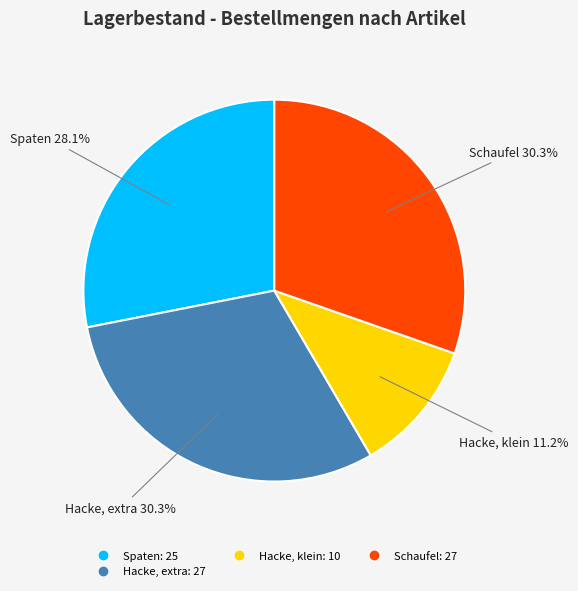

How many segments does this pie chart have?

4